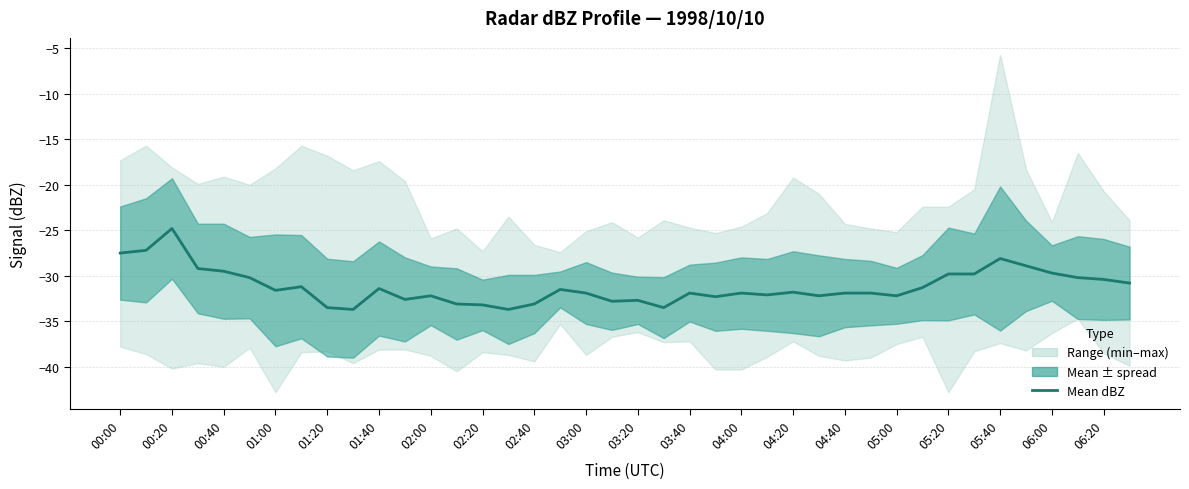

Is it true that the value at 33 is -49.3?

False